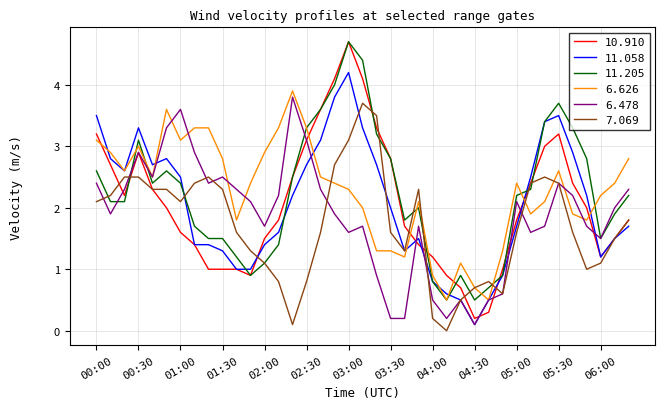

Which series has the largest range (max minus min)?

10.910